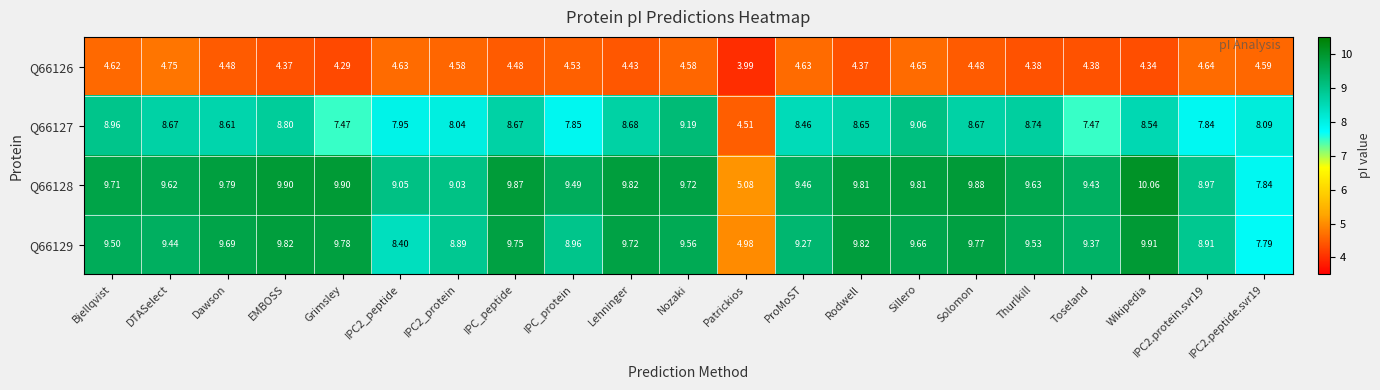

At which label does Q66127 first exceed 8?

Bjellqvist